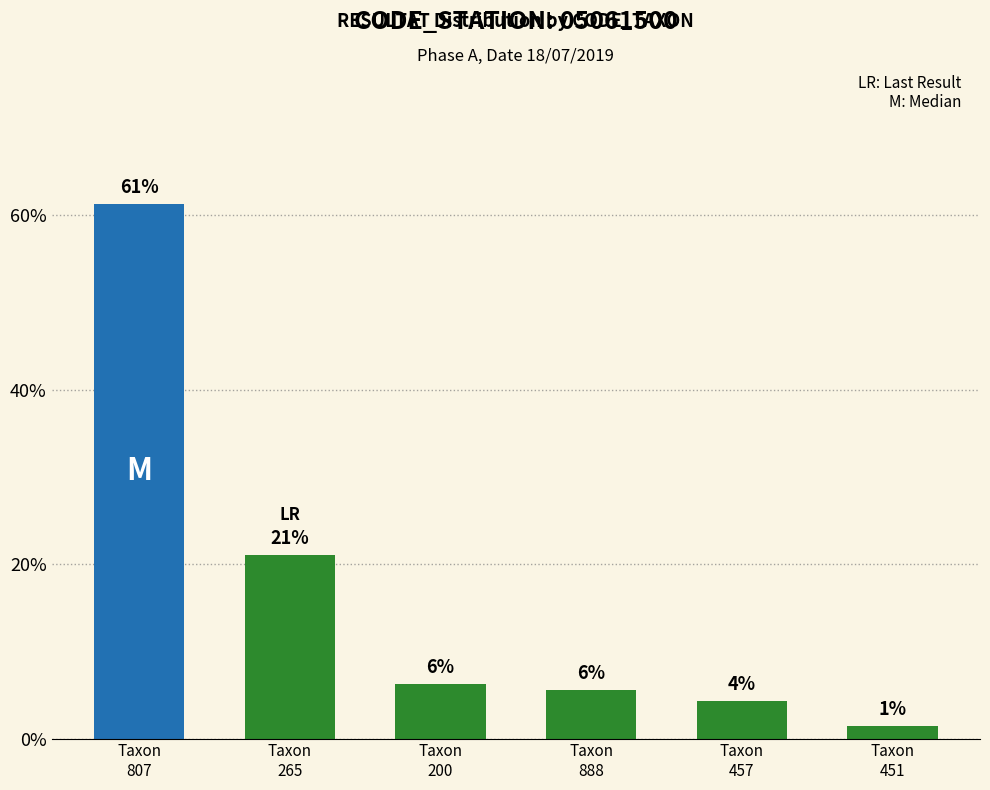

Reading right to left, extract all data points from this chart.

1.5	4.4	5.6	6.3	21.1	61.3